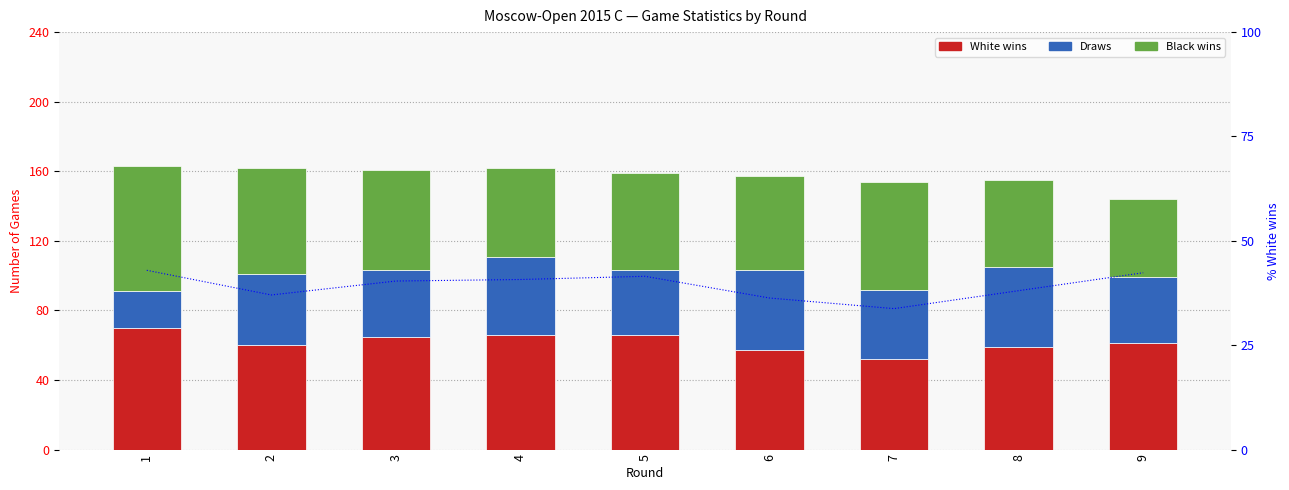

What is the minimum value shown in the chart?

21.0